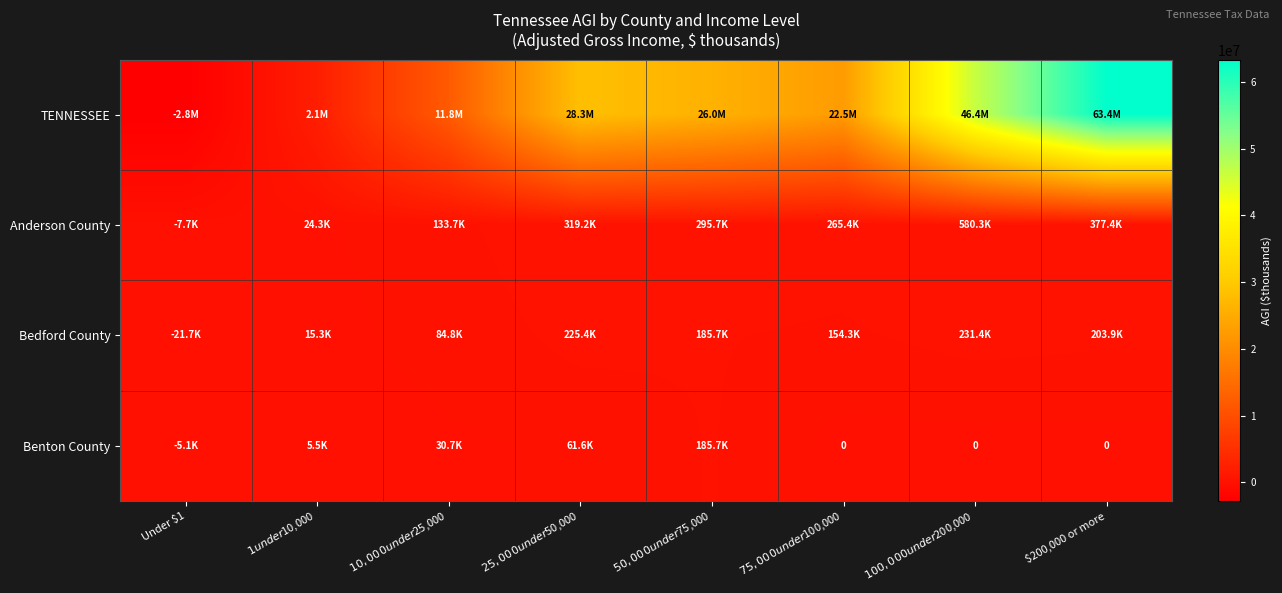

How many data points does each series have?

8